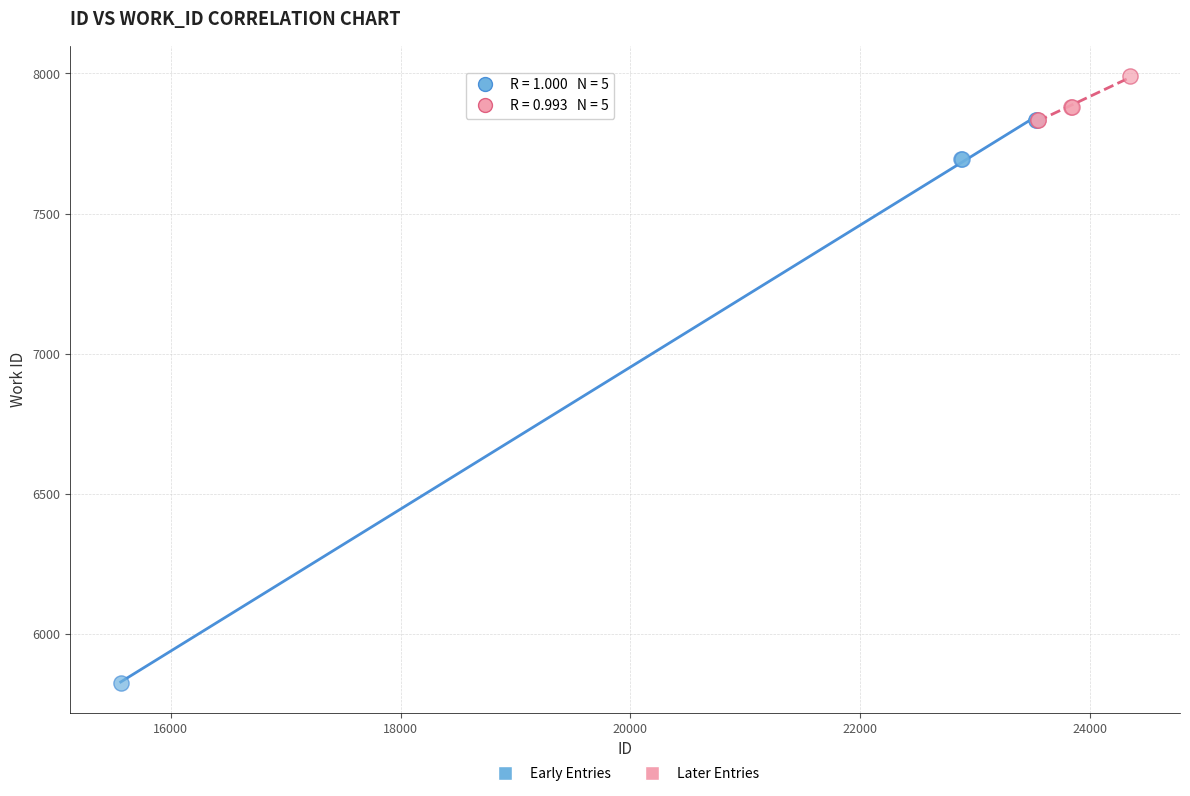

Which series has the widest spread of Y values?

Early Entries